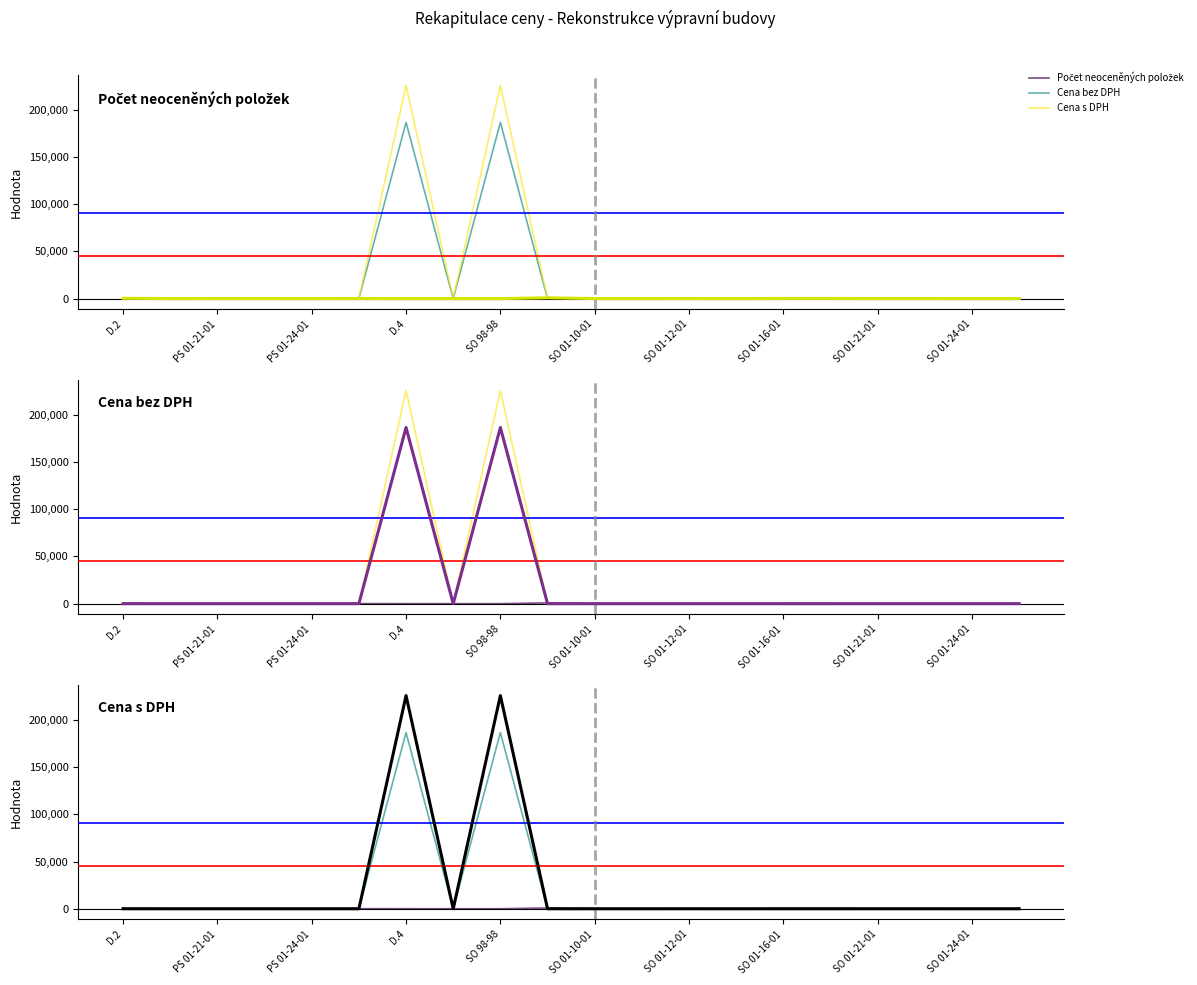

True or false: Počet neoceněných položek and Cena s DPH cross at least once.

True